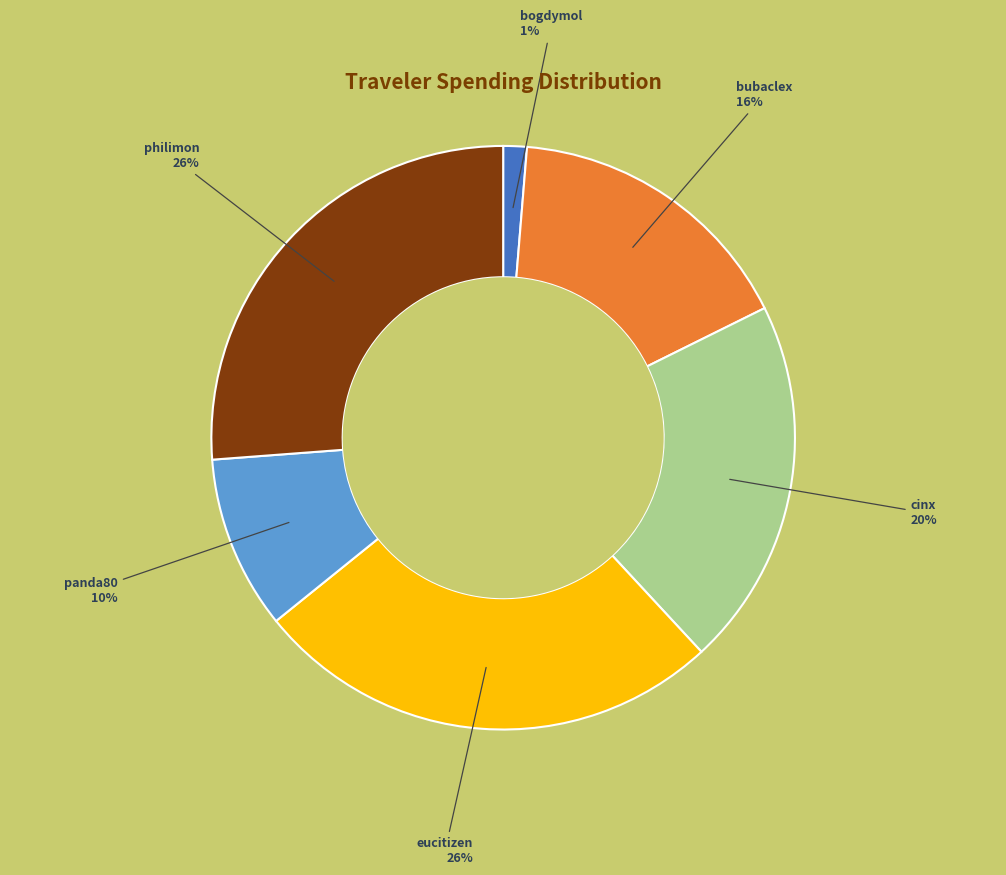

To the nearest percent, what is the average slice percentage?

17%